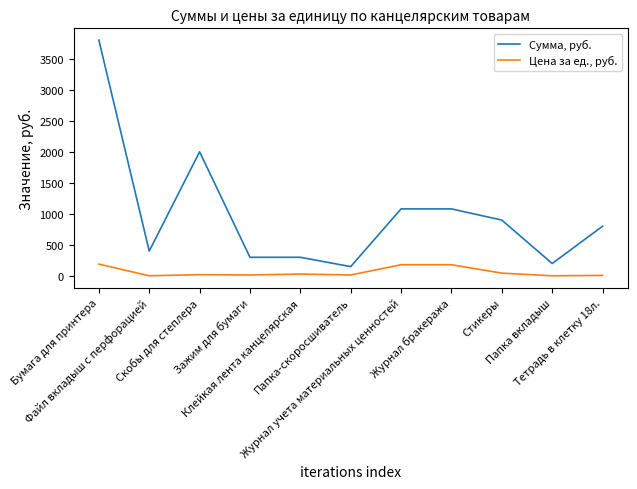

What are all the series names shown in the legend?

Сумма, руб., Цена за ед., руб.